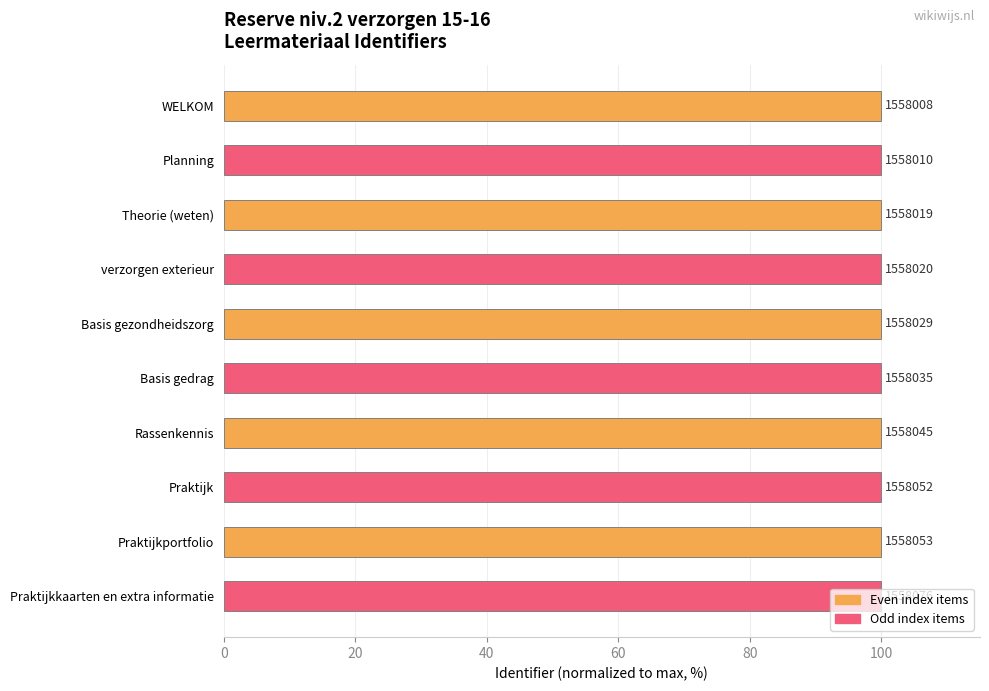

What is the sum of all values?

1000.0